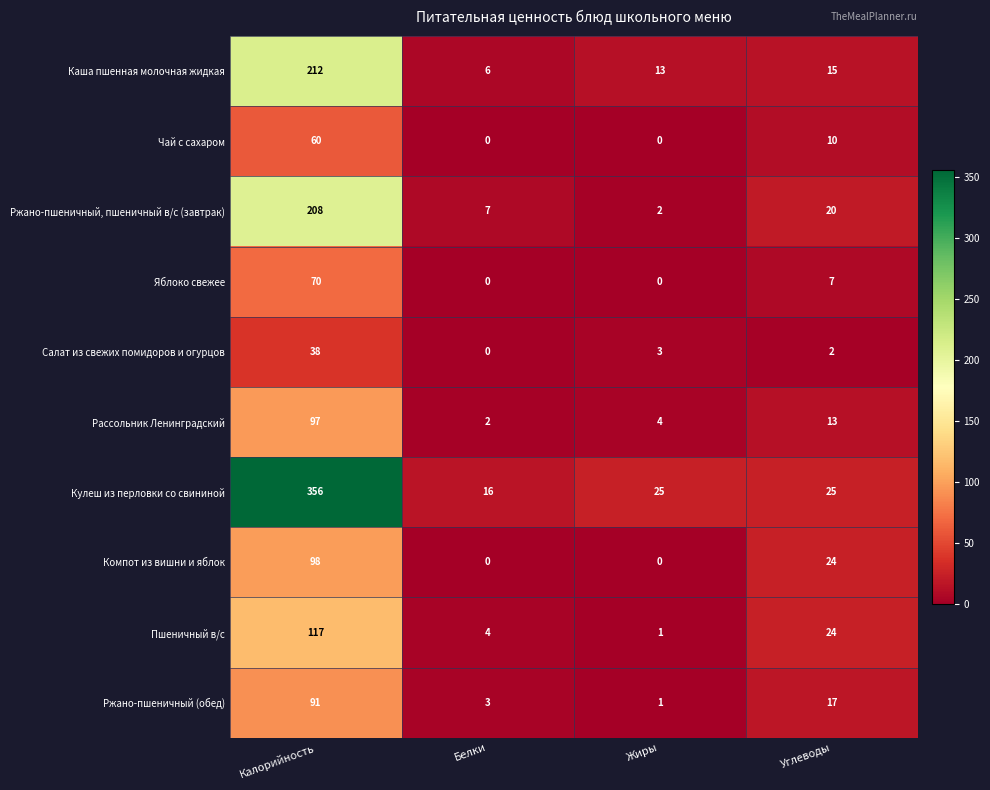

What is the average value of the Рассольник Ленинградский series?

29